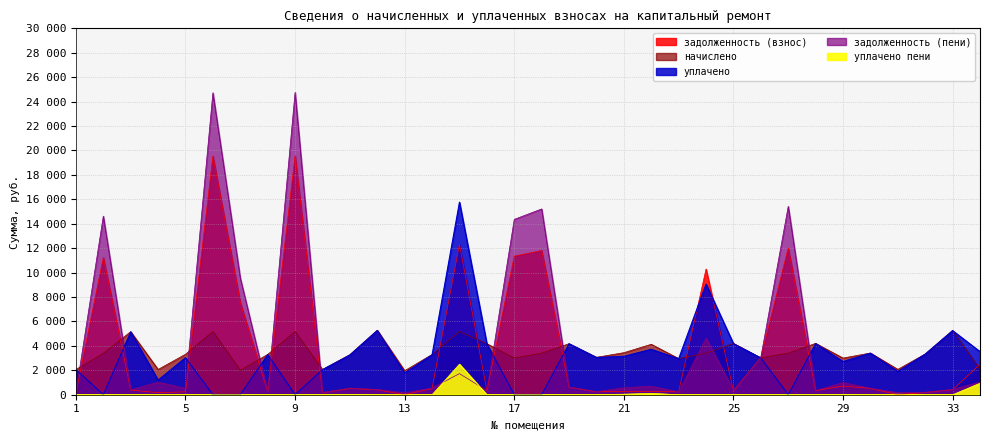

What is the difference between the maximum and second lowest values in the уплачено пени series?

2504.2